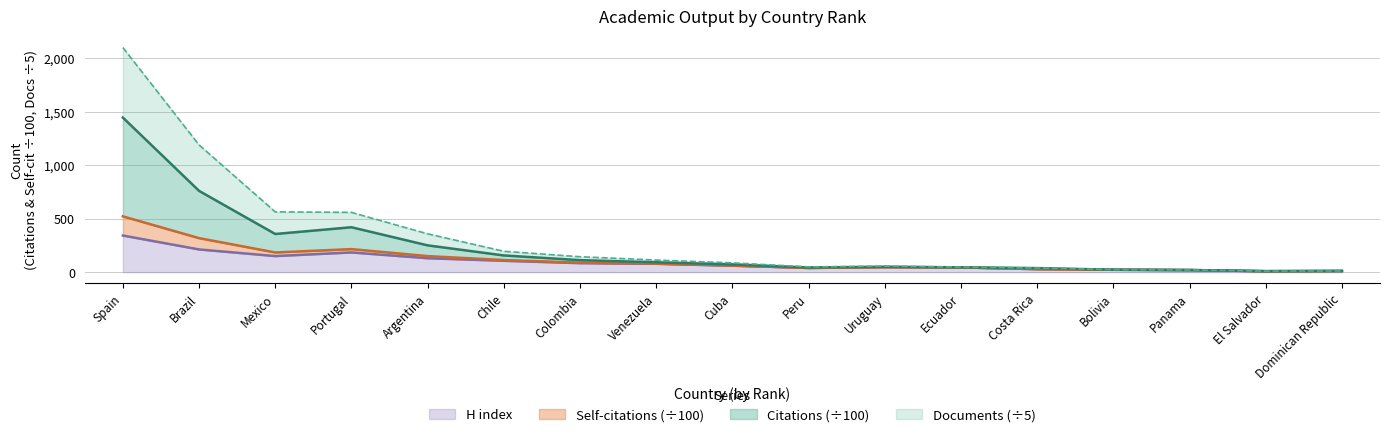

Which series has the widest spread of values?

Documents